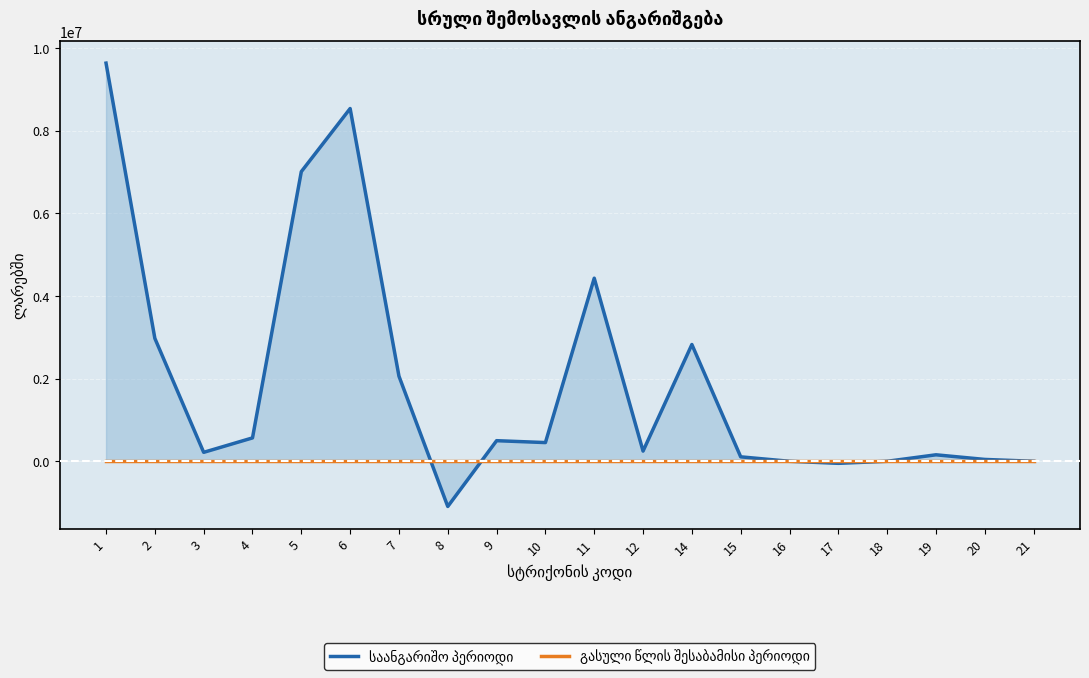

What is the sum of the საანგარიშო პერიოდი values at 7 and 21?

2059133.4